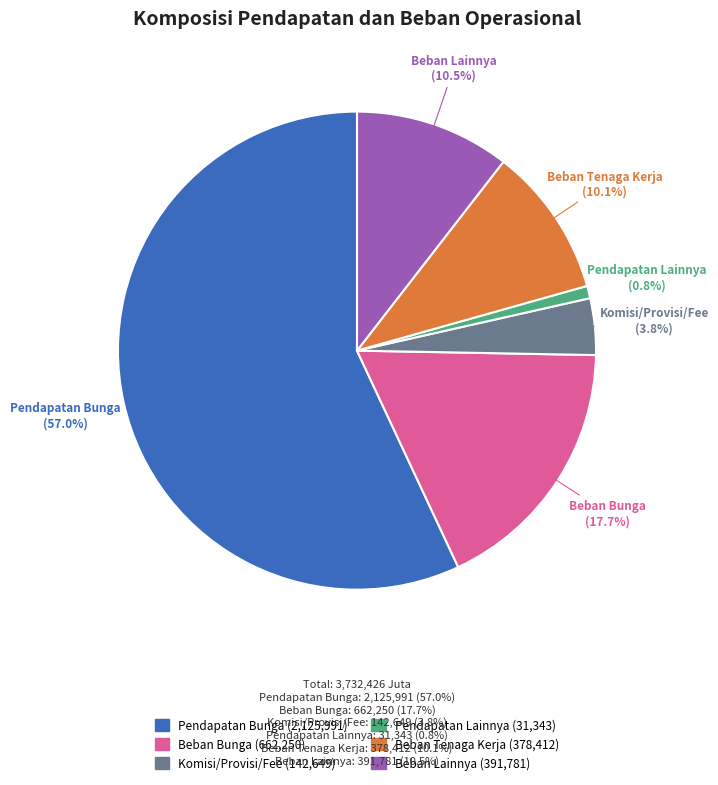

Which has a higher value, Beban Lainnya or Beban Bunga?

Beban Bunga